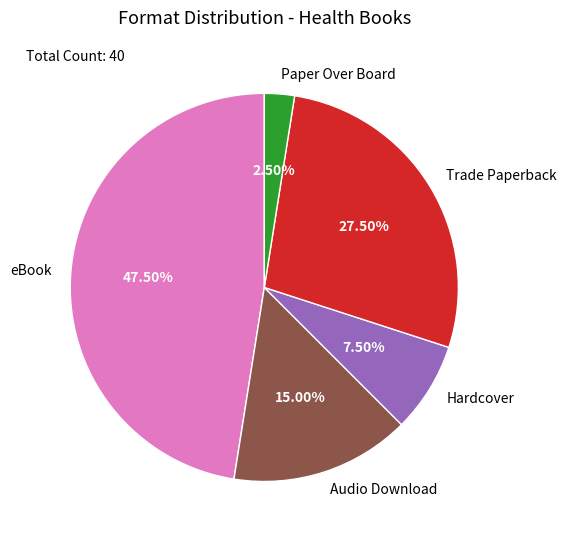

Count the number of slices in the pie.

5